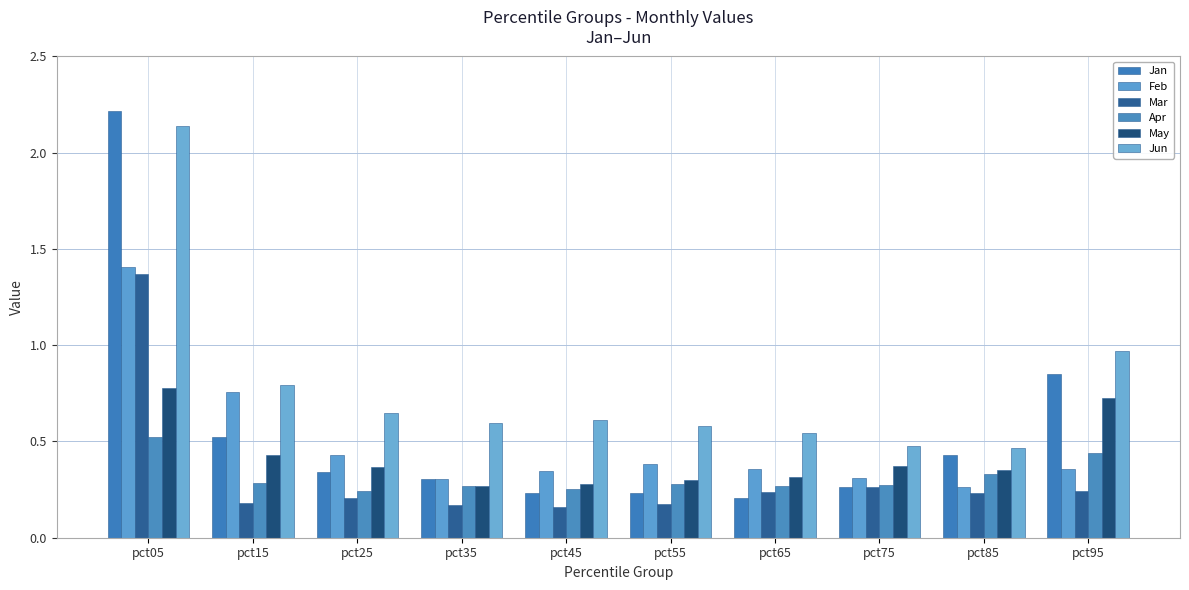

At which category is the sum across all series the highest?

pct05